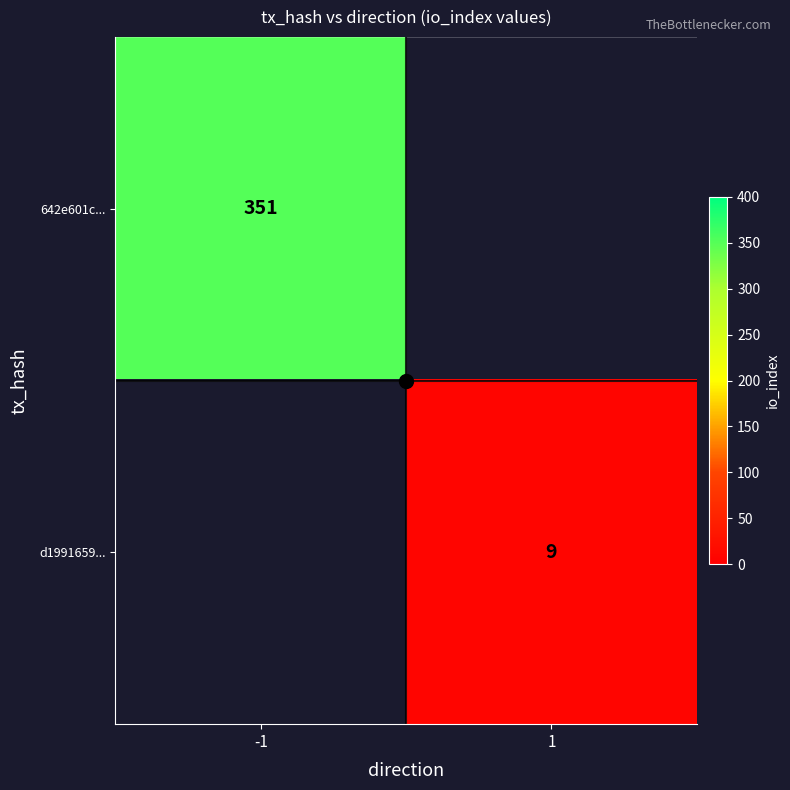

Is the value of d1991659... at 1 greater than the value of 642e601c... at -1?

No